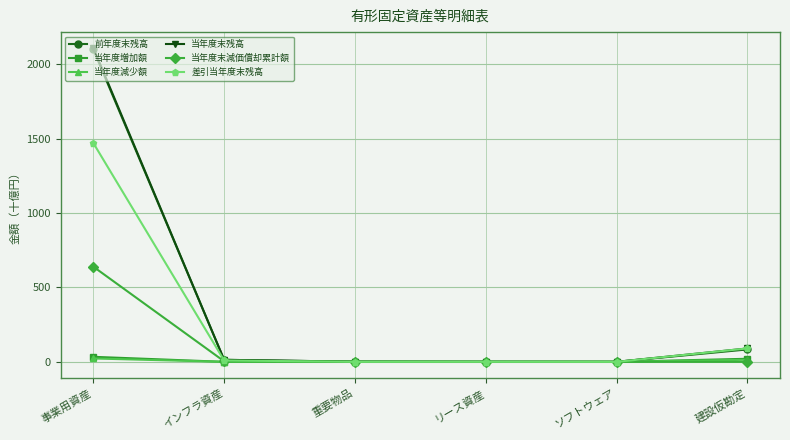

How many intersections are there between 当年度末減価償却累計額 and 当年度増加額?

1